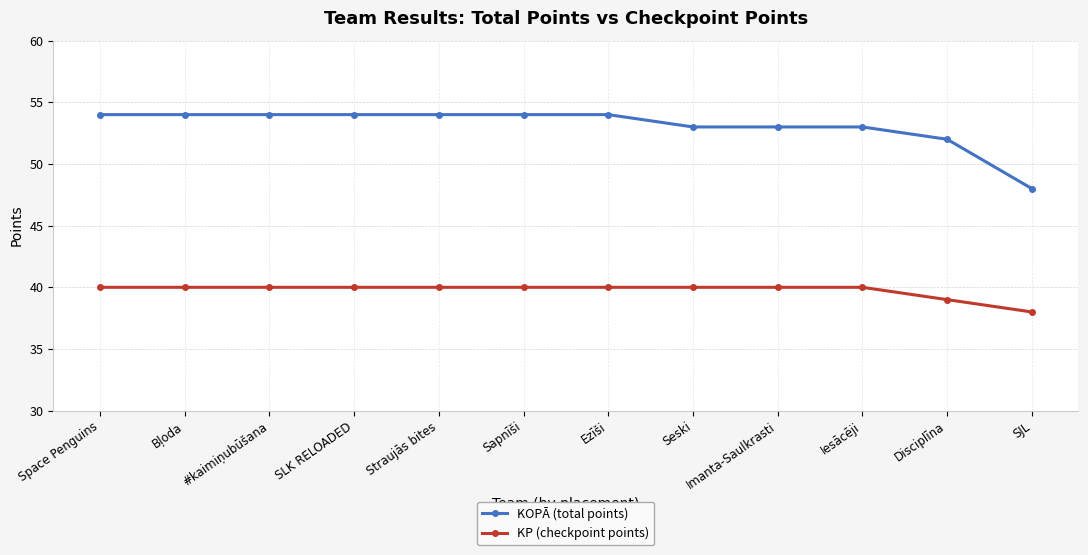

What is the minimum value shown in the chart?

38